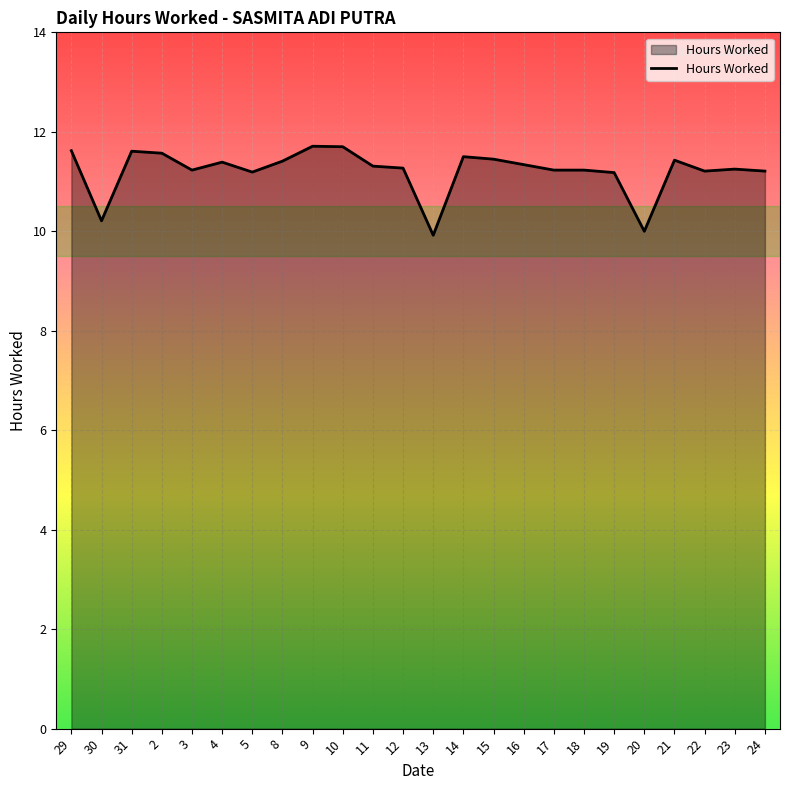

What is the ratio of the value at 8 to the value at 10?

1.0